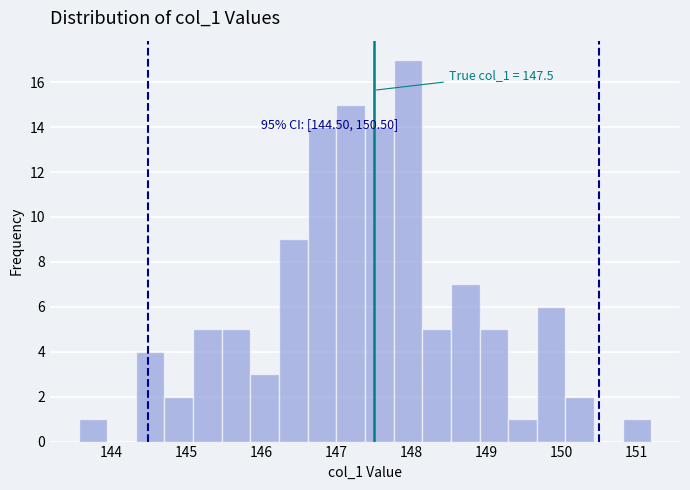

Read against the x-axis, roughly where is the centre of the tallest bar?

148.0